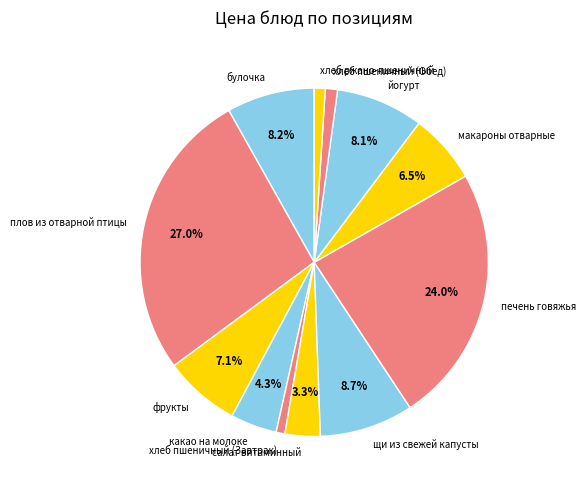

What percentage is NOT represented by печень говяжья?

76.0%